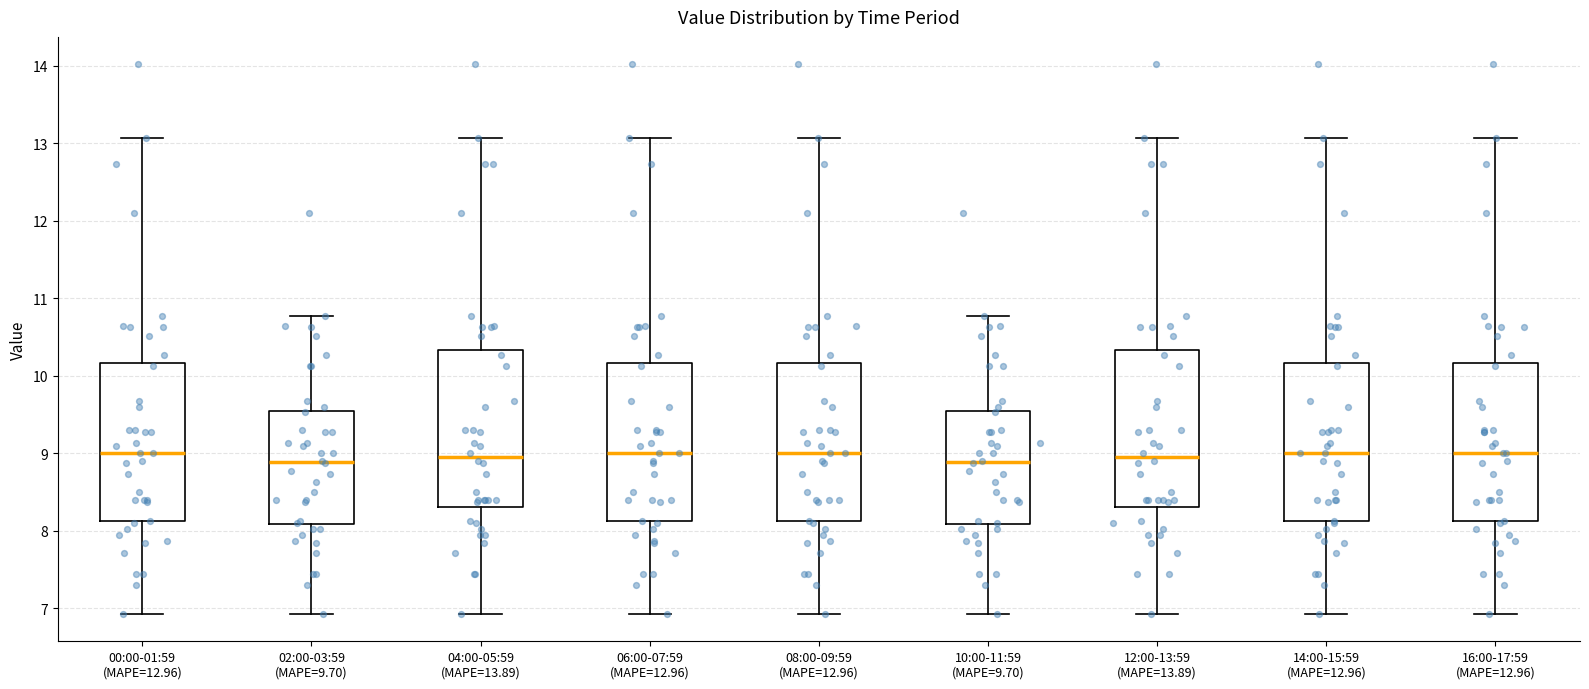

Where is the upper edge of the box for 08:00-09:59 (MAPE=12.96) on the y-axis? The values are not printed on the chart, so give them approximately, as read against the axis.

10.2